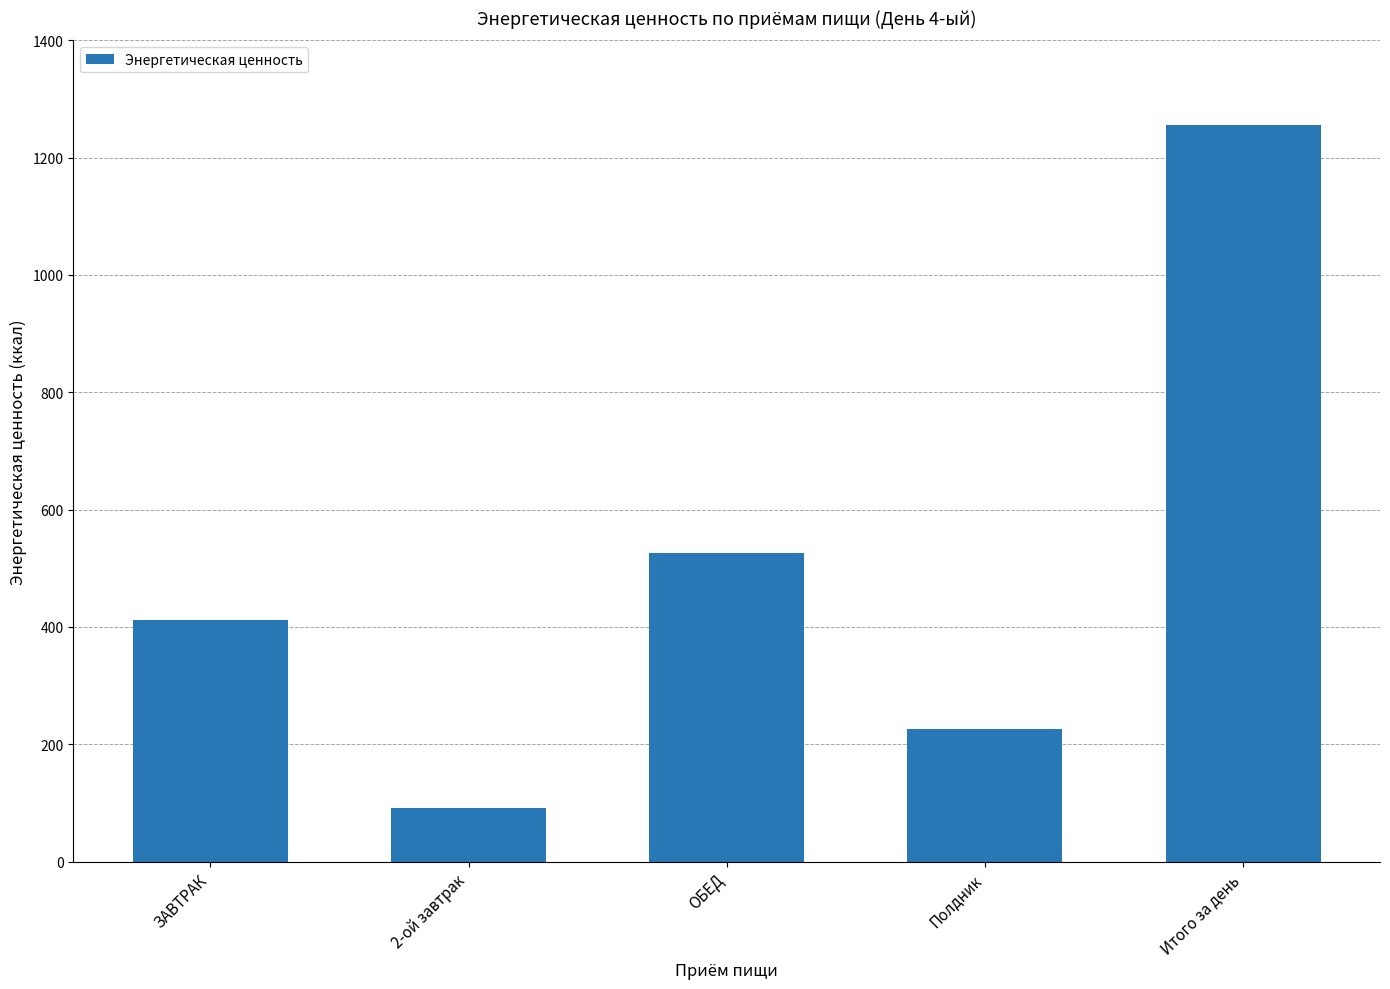

Count the number of data series in this chart.

1